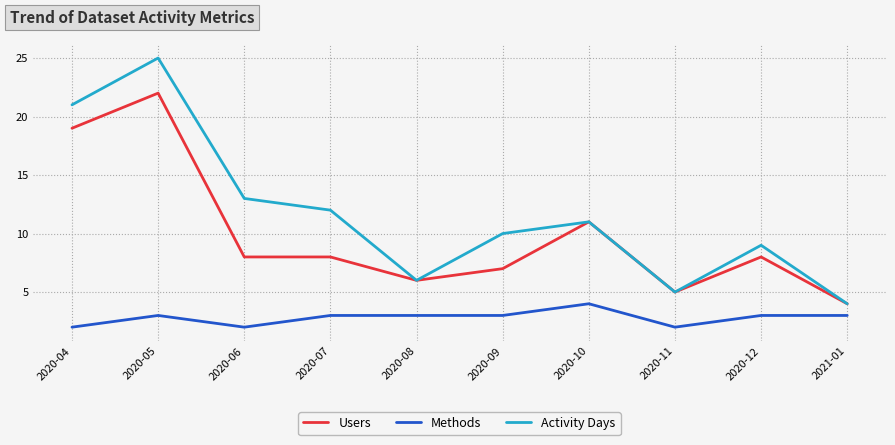

What position from the right is 2021-01?

1